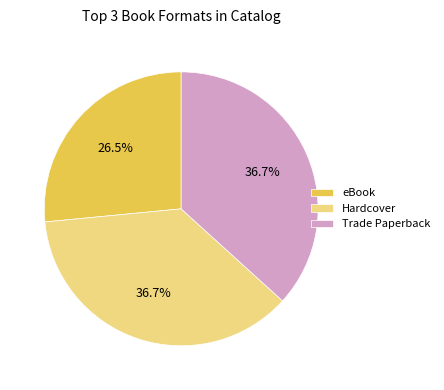

What is the total percentage of eBook and Trade Paperback?

63.3%